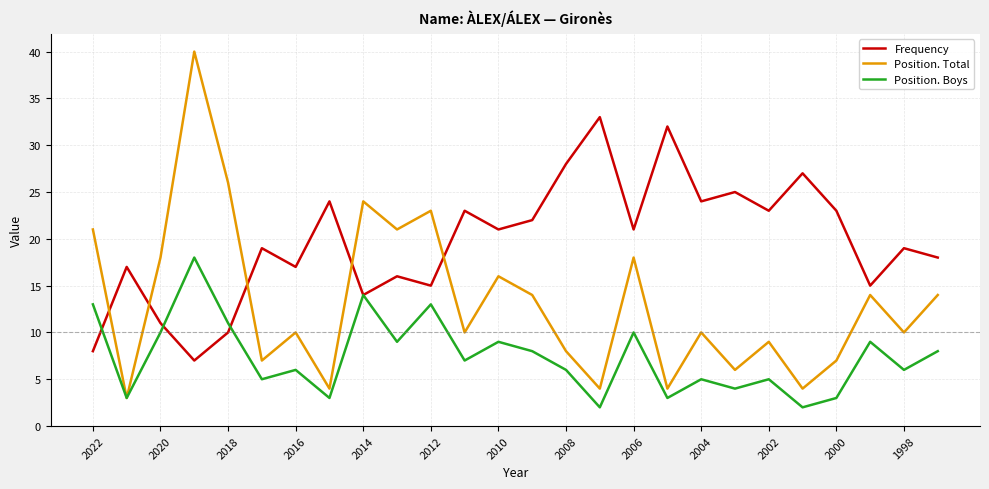

Is this an area chart (filled region under the line)?

No